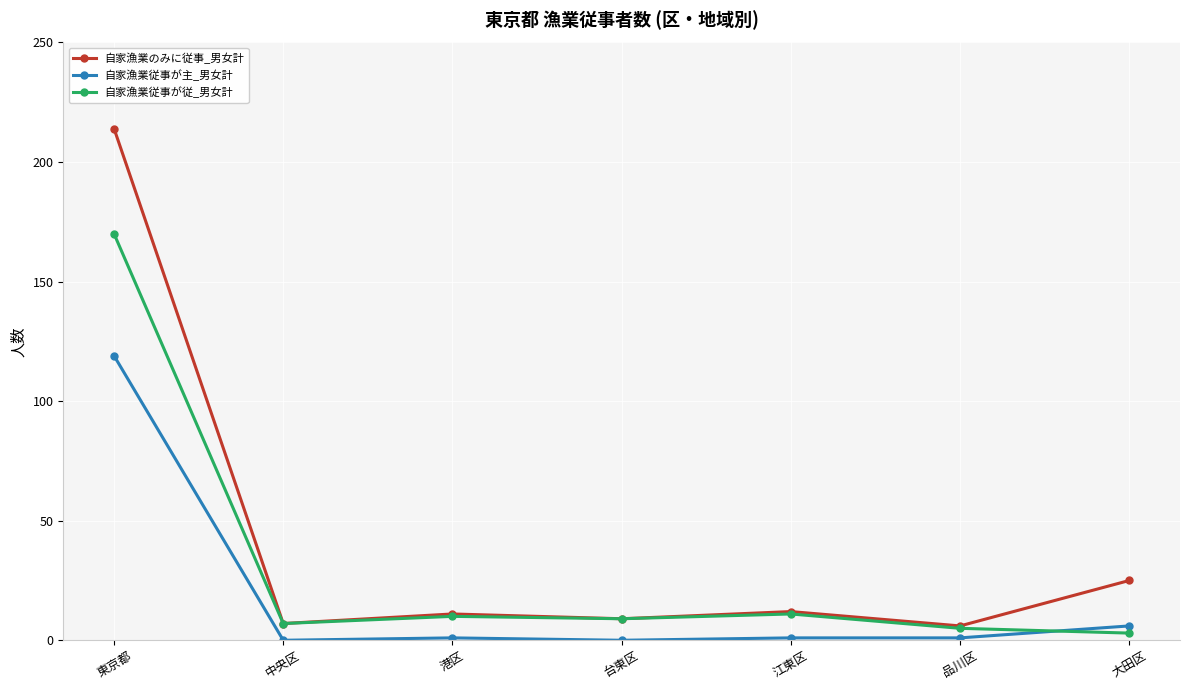

What is the sum of the 自家漁業従事が主_男女計 values at 中央区 and 港区?

1